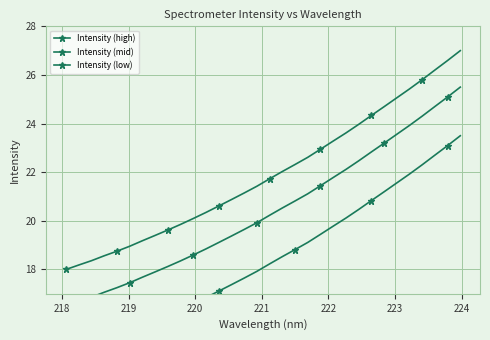

How many values in the Intensity (low) series are below 18?

16